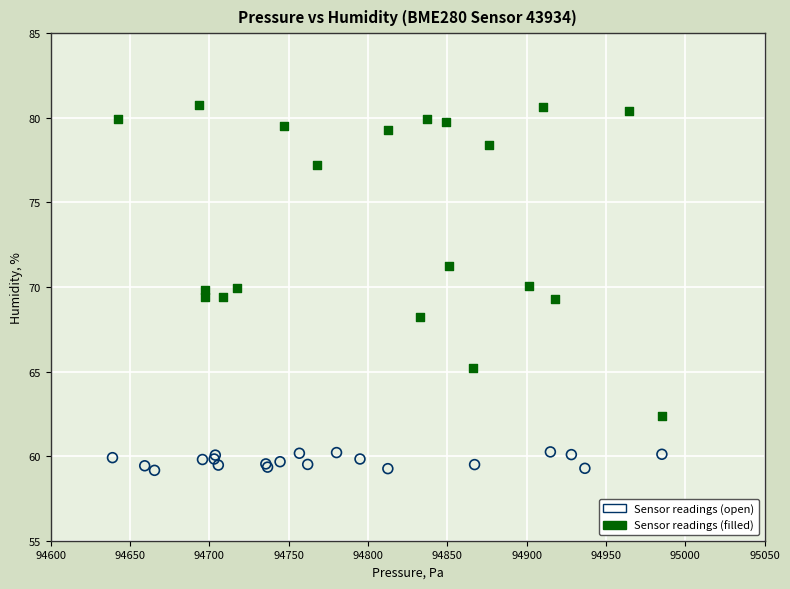

Which series contains the highest Y value?

Sensor readings (filled)